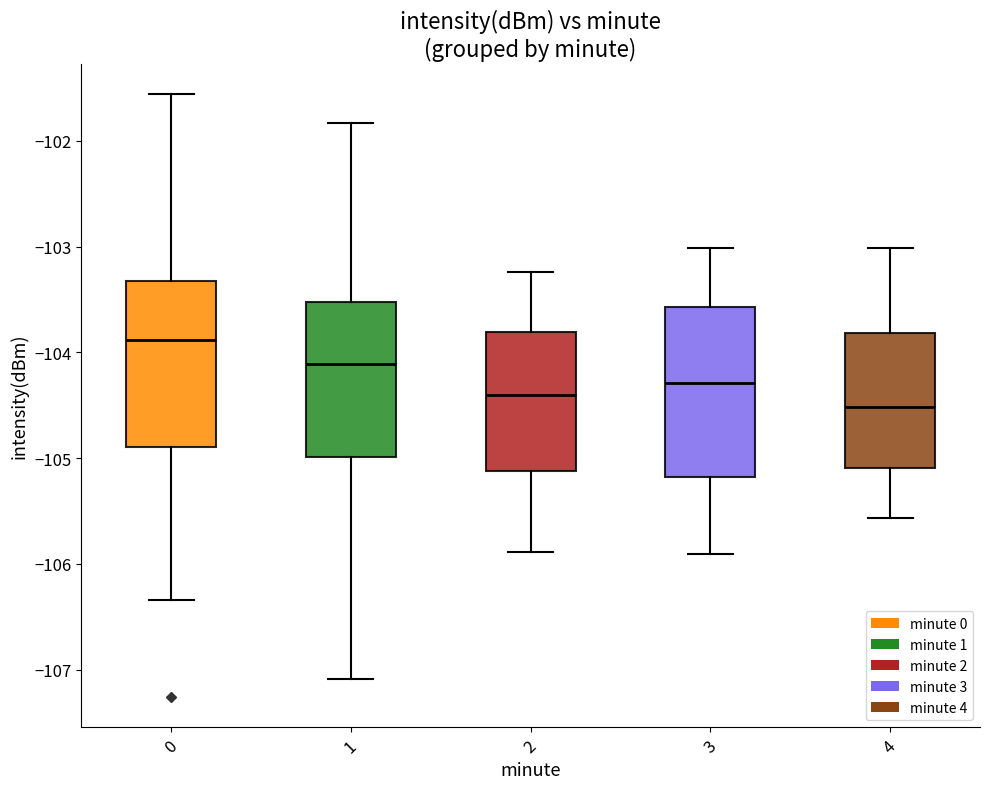

Reading left to right, read every box against the y-axis: the position of its median line, the range the box covers, and the ends of its whiskers. The values are not printed on the chart, so give them approximately, as read against the axis.

0: median -103.9, box -104.9 to -103.3, whiskers -106.3 to -101.6
1: median -104.1, box -105.0 to -103.5, whiskers -107.1 to -101.8
2: median -104.4, box -105.1 to -103.8, whiskers -105.9 to -103.2
3: median -104.3, box -105.2 to -103.6, whiskers -105.9 to -103.0
4: median -104.5, box -105.1 to -103.8, whiskers -105.6 to -103.0